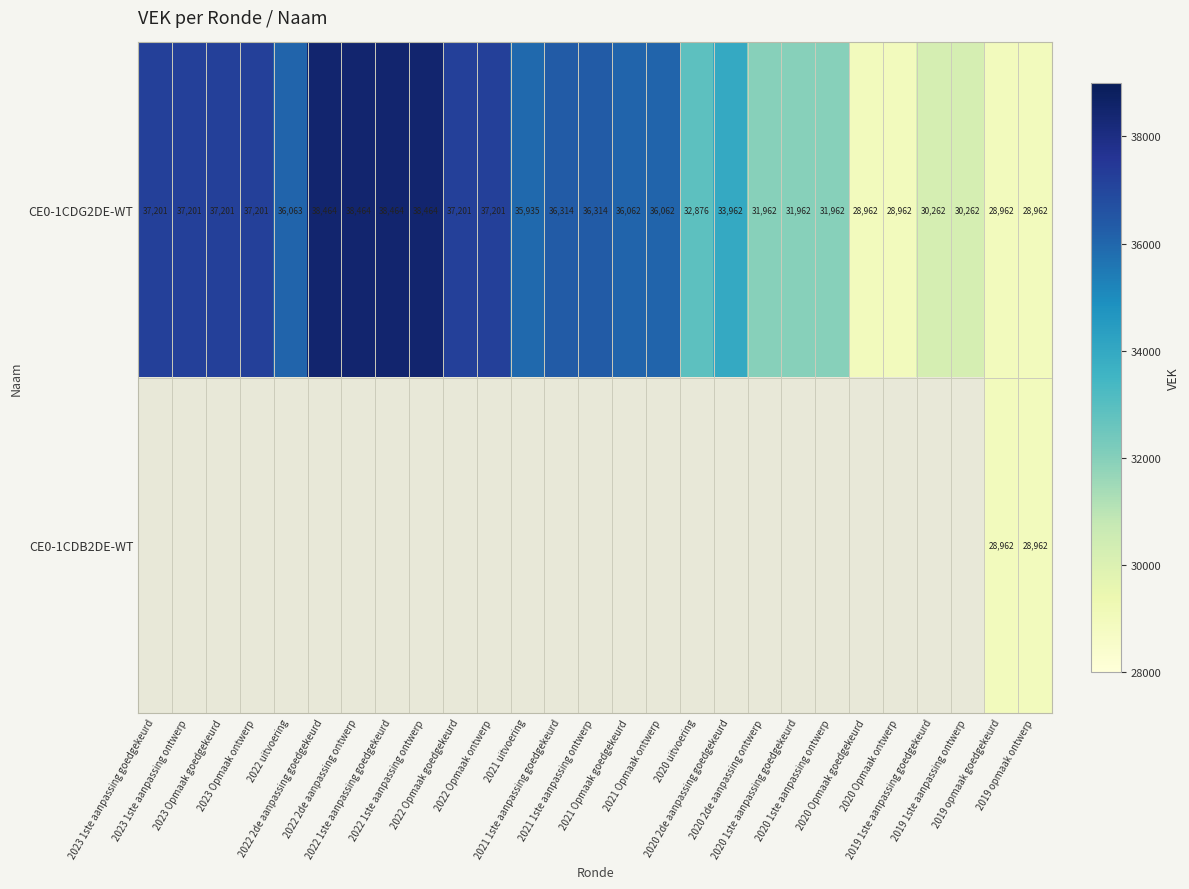

How many values in the CE0-1CDG2DE-WT series are below 36062?

12